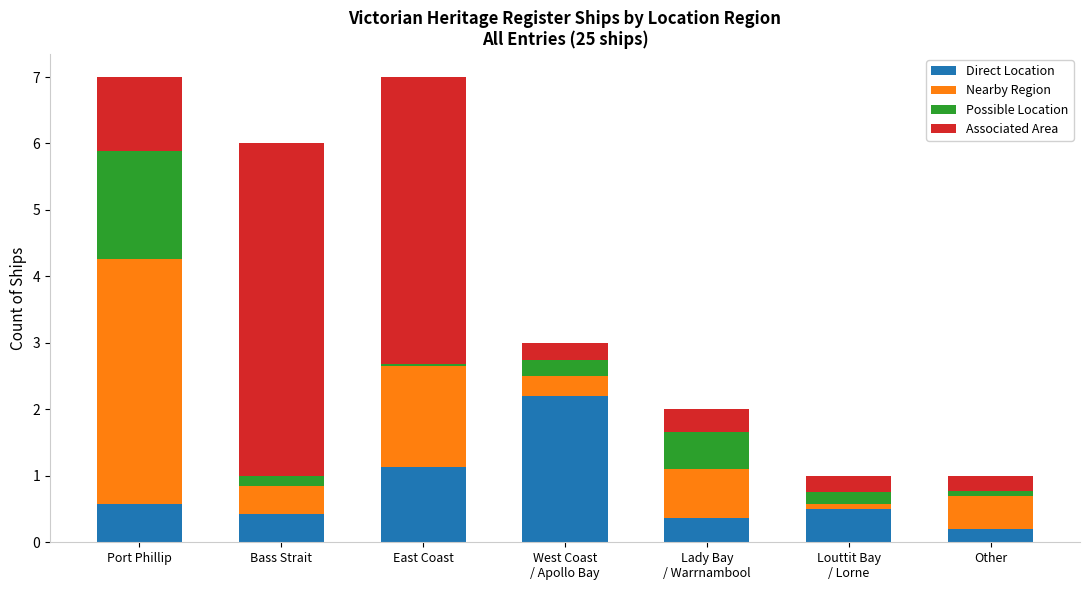

Is it true that Direct Location equals 0.2 at Other?

True